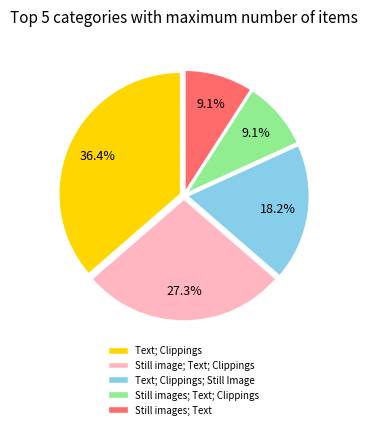

What is the largest slice in the pie chart?

Text; Clippings